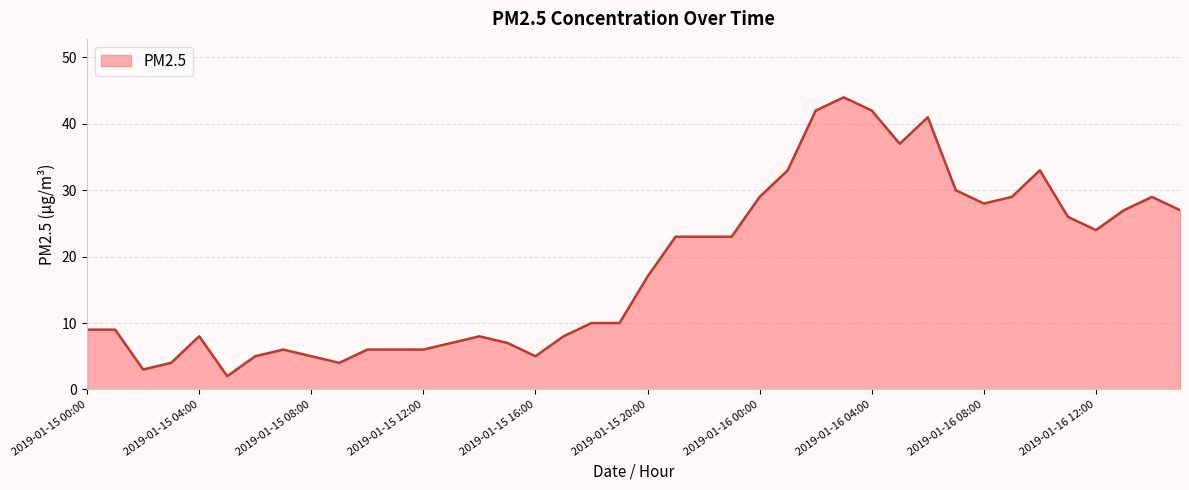

What is the average value?

18